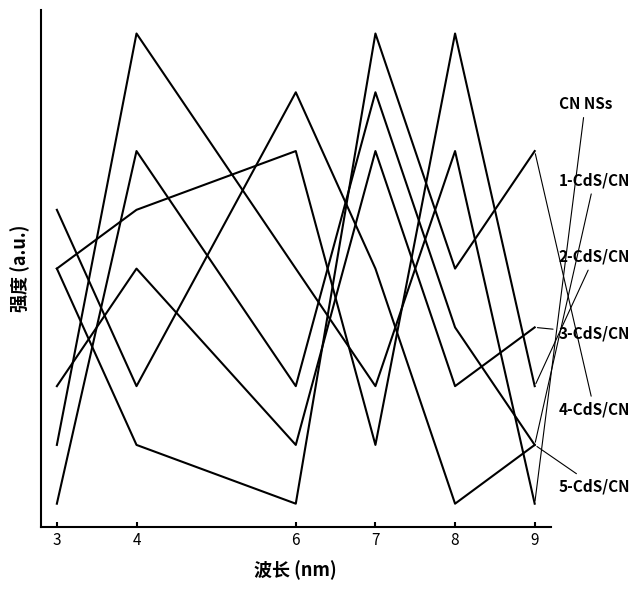

Does the chart display data point markers on the line(s)?

No